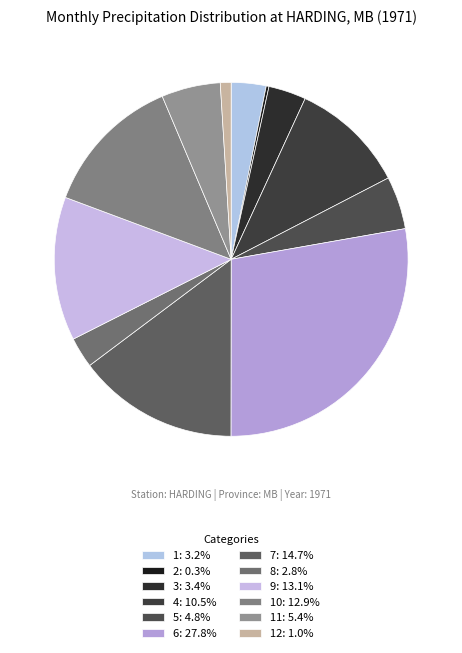

Which category has the biggest portion of the pie?

6